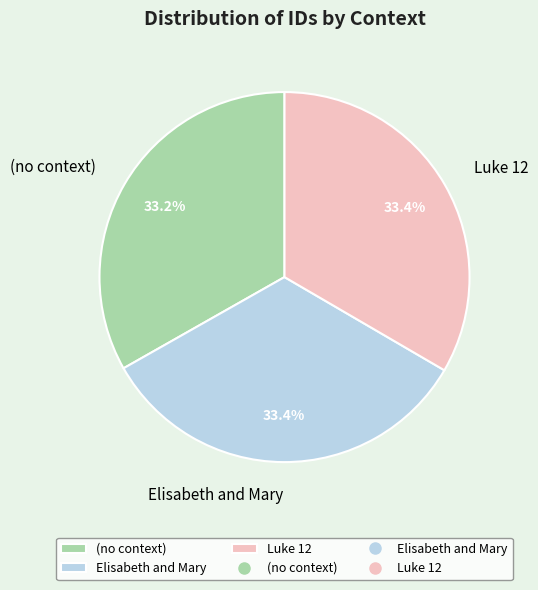

The Luke 12 slice represents 33% of the pie. True or false?

True